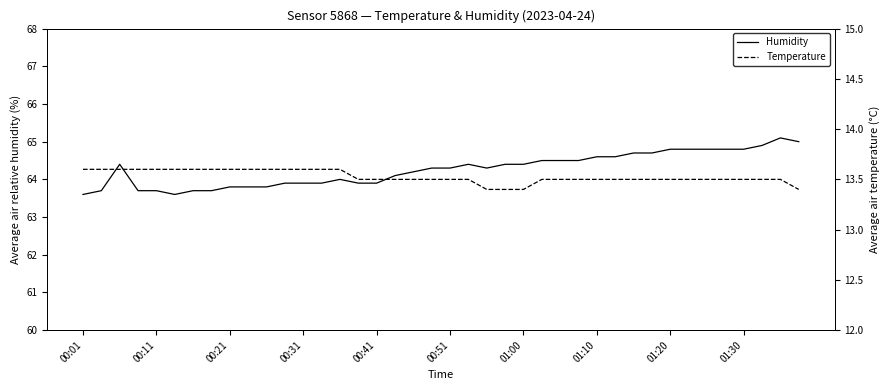

True or false: Humidity and Temperature intersect in this chart.

False